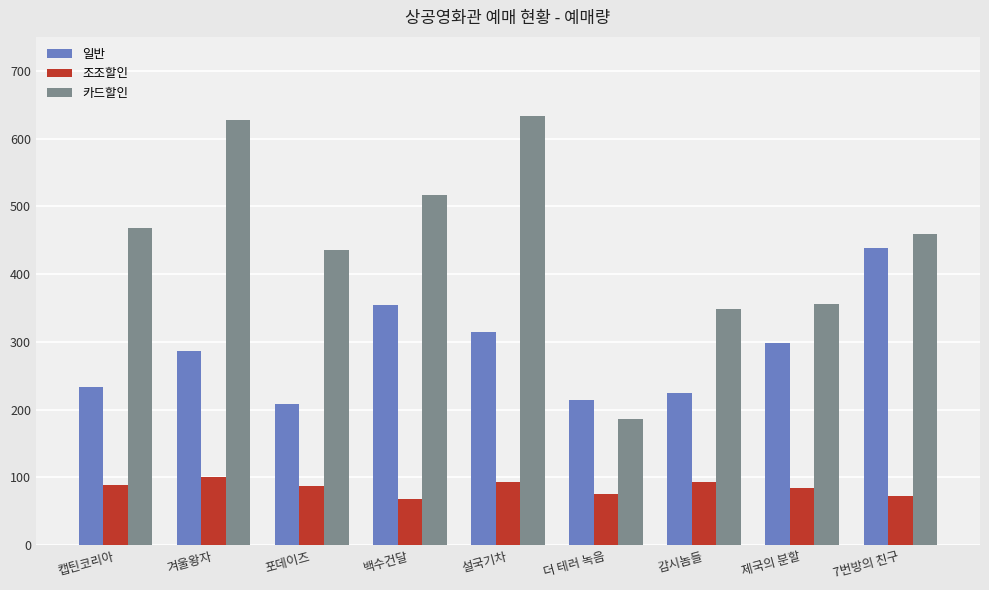

At which category is the sum across all series the highest?

설국기차